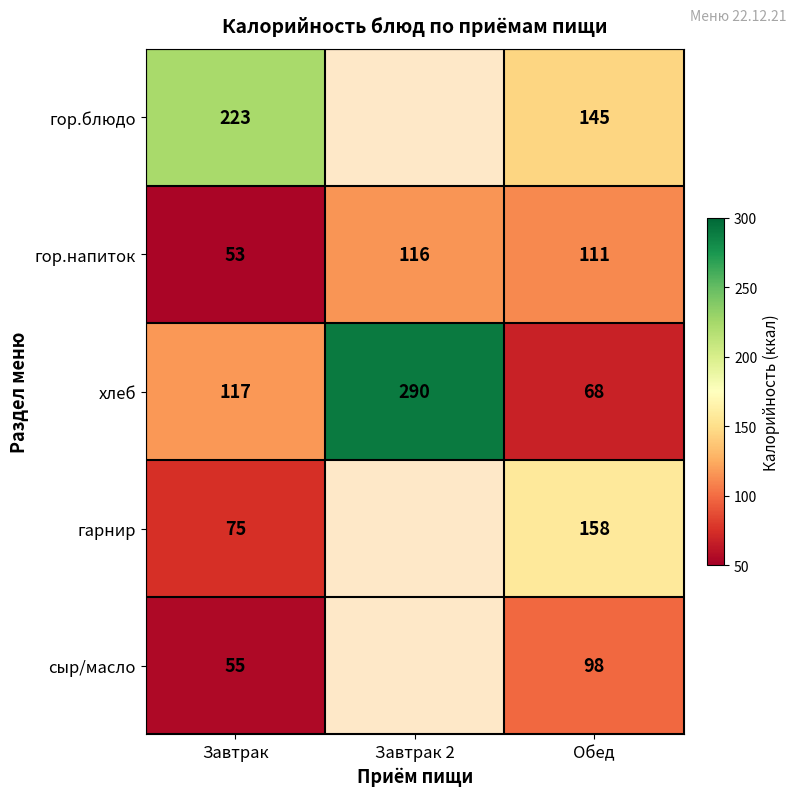

At which category is the sum across all series the highest?

Обед